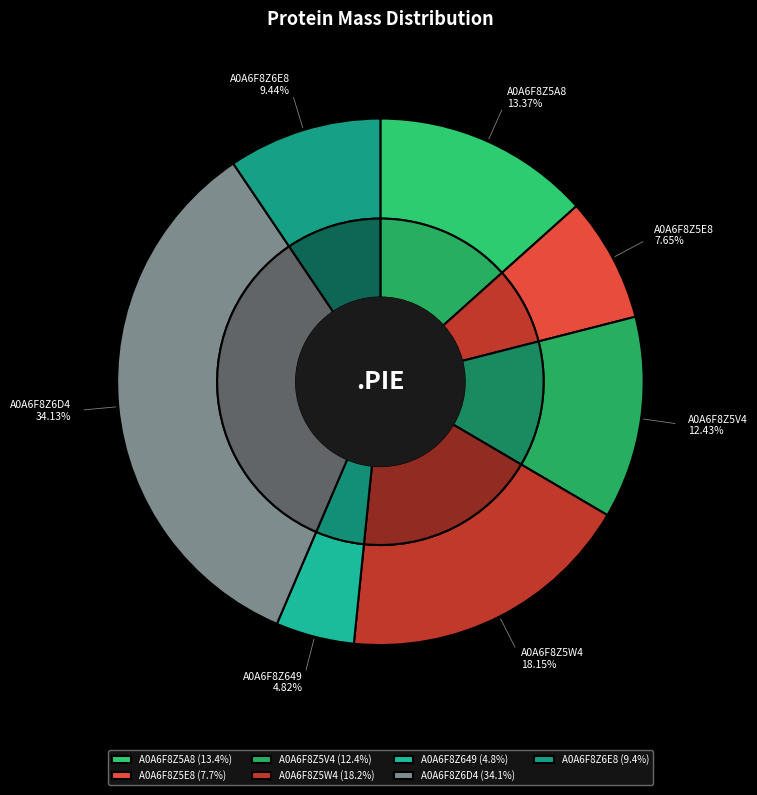

Count the number of slices in the pie.

7